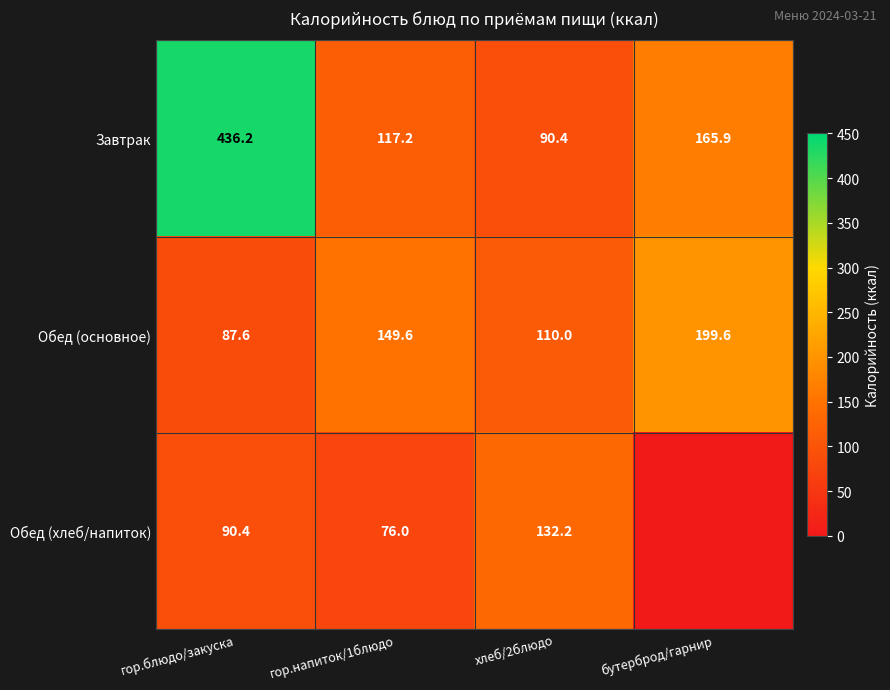

What is the total value across all series at гор.блюдо/закуска?

614.2